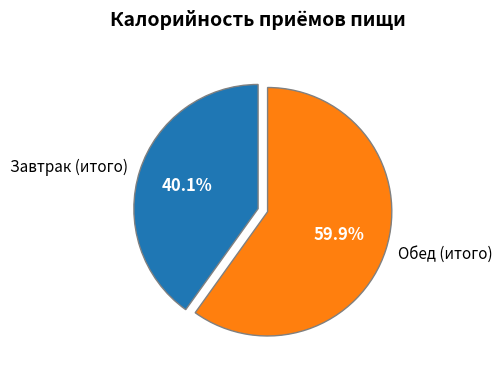

Approximately how many times larger is the value at Обед (итого) compared to Завтрак (итого)?

1.5